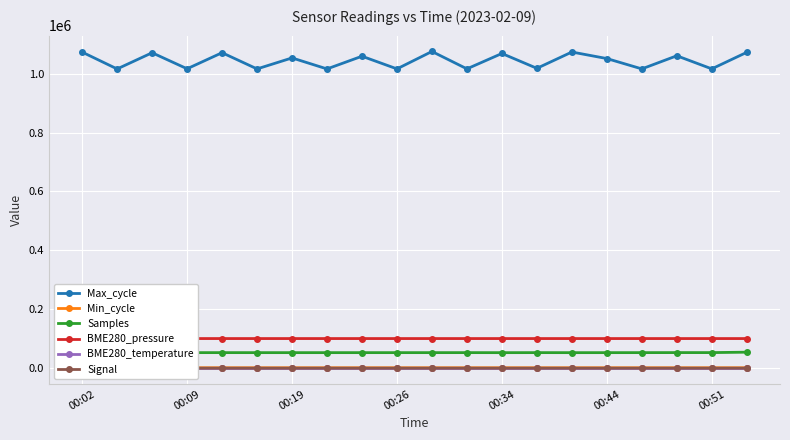

What is the sum of all BME280_temperature values?

-233.6